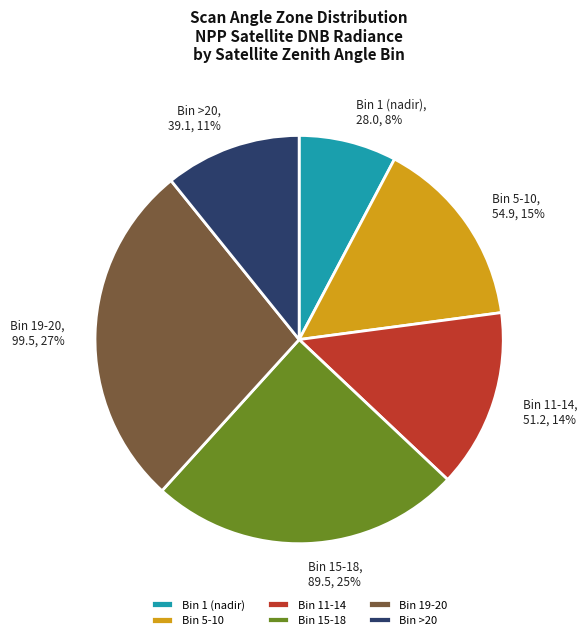

Which slice is the largest?

Bin 19-20